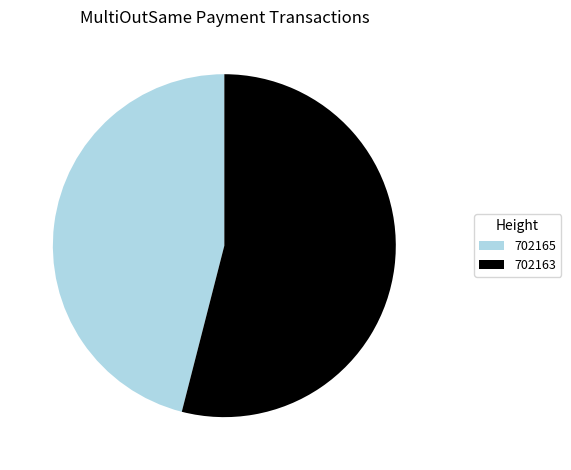

Combined, do 702163 and 702165 account for over 50%?

Yes